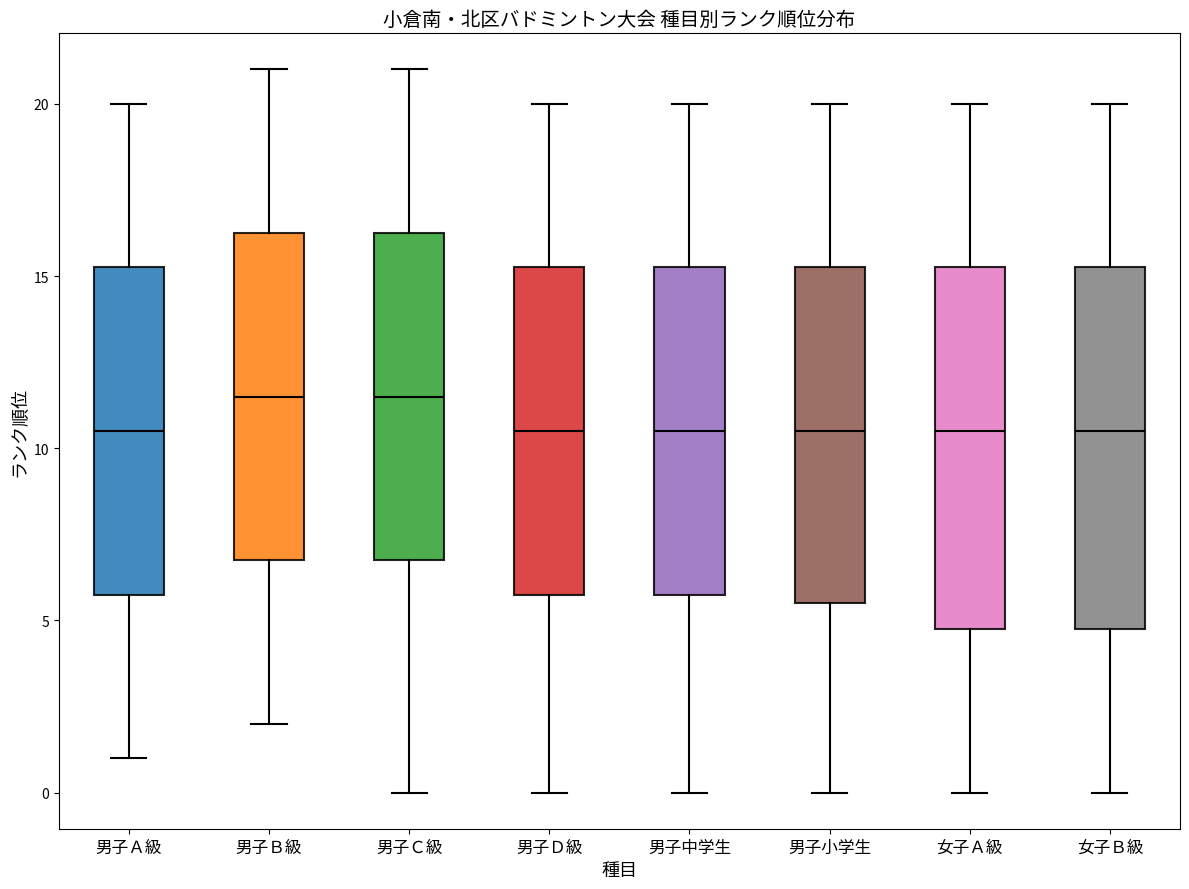

Reading left to right, read every box against the y-axis: the position of its median line, the range the box covers, and the ends of its whiskers. The values are not printed on the chart, so give them approximately, as read against the axis.

男子Ａ級: median 10.5, box 6.0 to 15.5, whiskers 1.0 to 20.0
男子Ｂ級: median 11.5, box 7.0 to 16.5, whiskers 2.0 to 21.0
男子Ｃ級: median 11.5, box 7.0 to 16.5, whiskers 0.0 to 21.0
男子Ｄ級: median 10.5, box 6.0 to 15.5, whiskers 0.0 to 20.0
男子中学生: median 10.5, box 6.0 to 15.5, whiskers 0.0 to 20.0
男子小学生: median 10.5, box 5.5 to 15.5, whiskers 0.0 to 20.0
女子Ａ級: median 10.5, box 5.0 to 15.5, whiskers 0.0 to 20.0
女子Ｂ級: median 10.5, box 5.0 to 15.5, whiskers 0.0 to 20.0